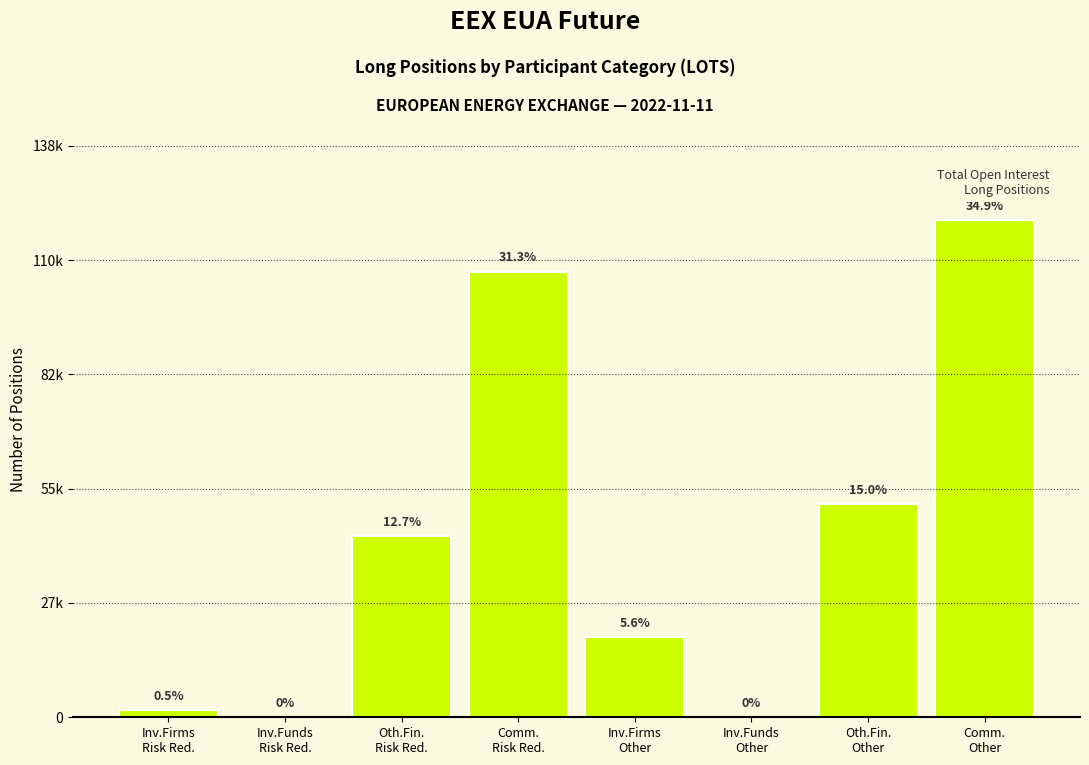

Are the bars horizontal?

No